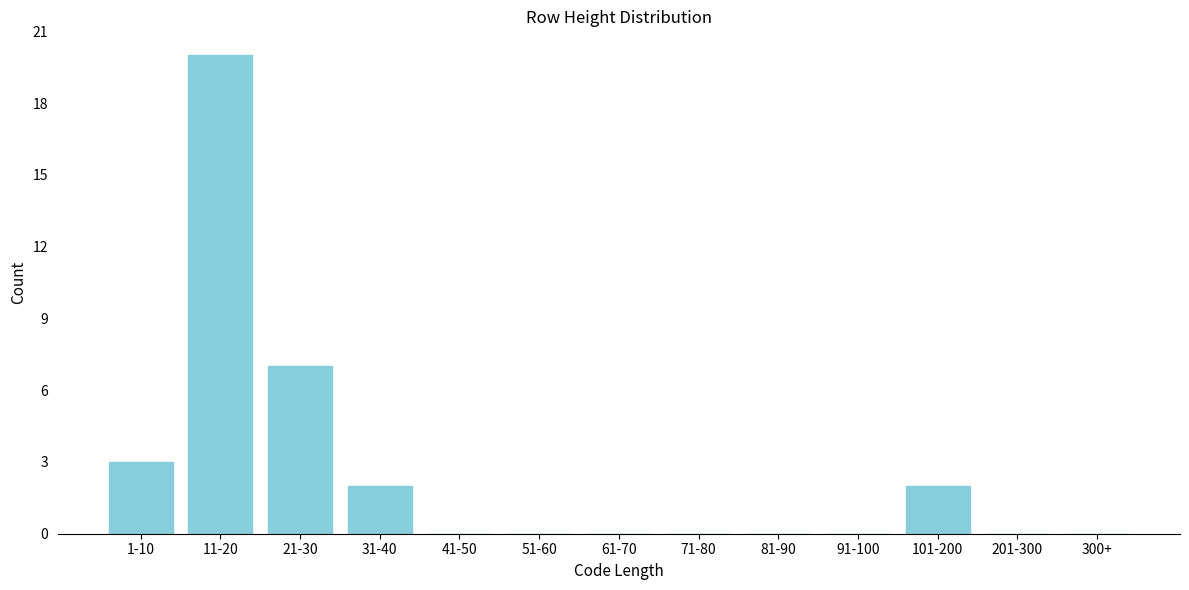

Reading right to left, what are all the values shown in this chart?

300+=0	201-300=0	101-200=2	91-100=0	81-90=0	71-80=0	61-70=0	51-60=0	41-50=0	31-40=2	21-30=7	11-20=20	1-10=3